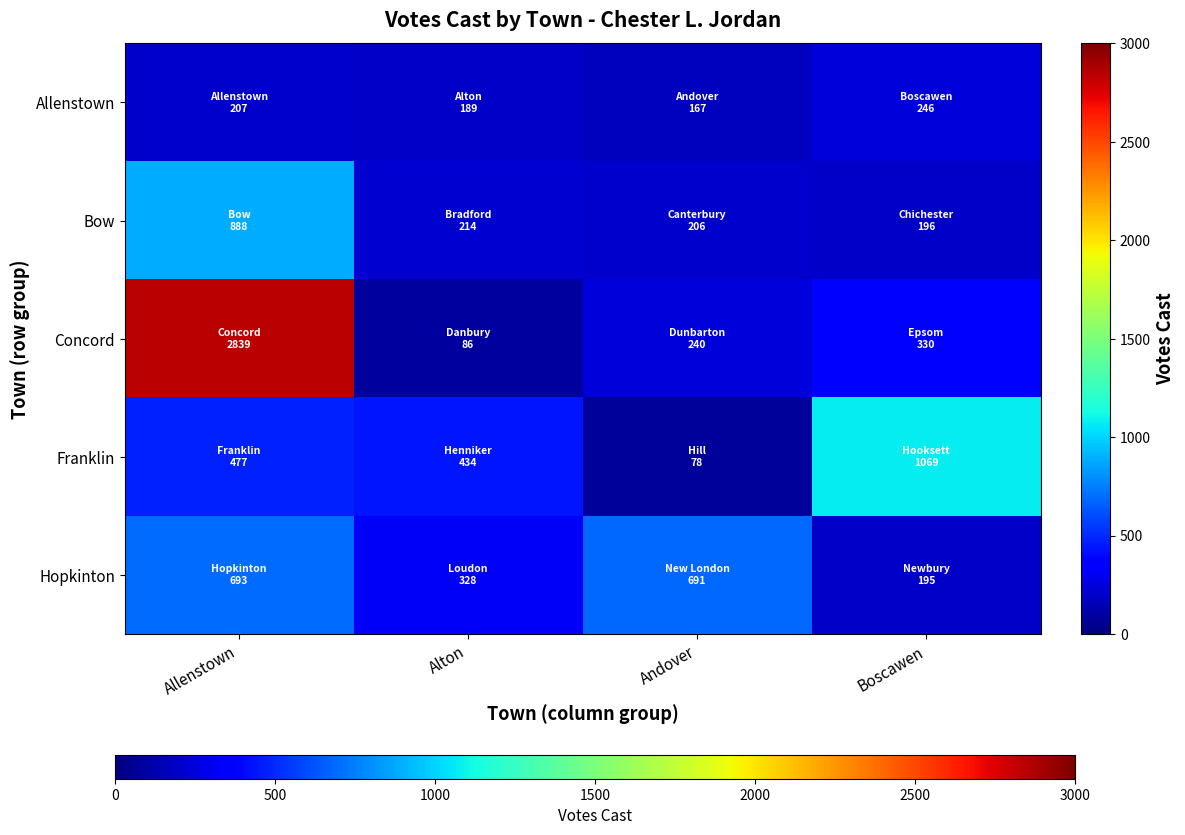

Which label corresponds to the largest value in the chart?

Allenstown